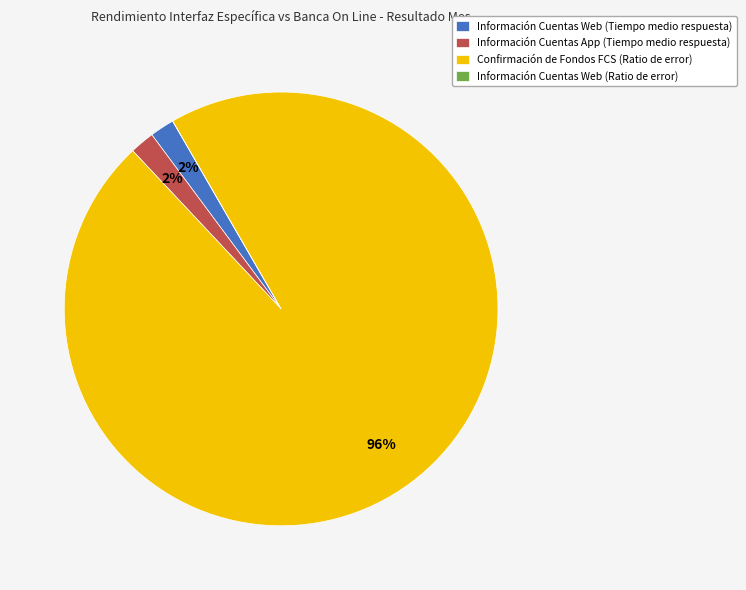

Which category has the biggest portion of the pie?

Confirmación de Fondos FCS (Ratio de error)